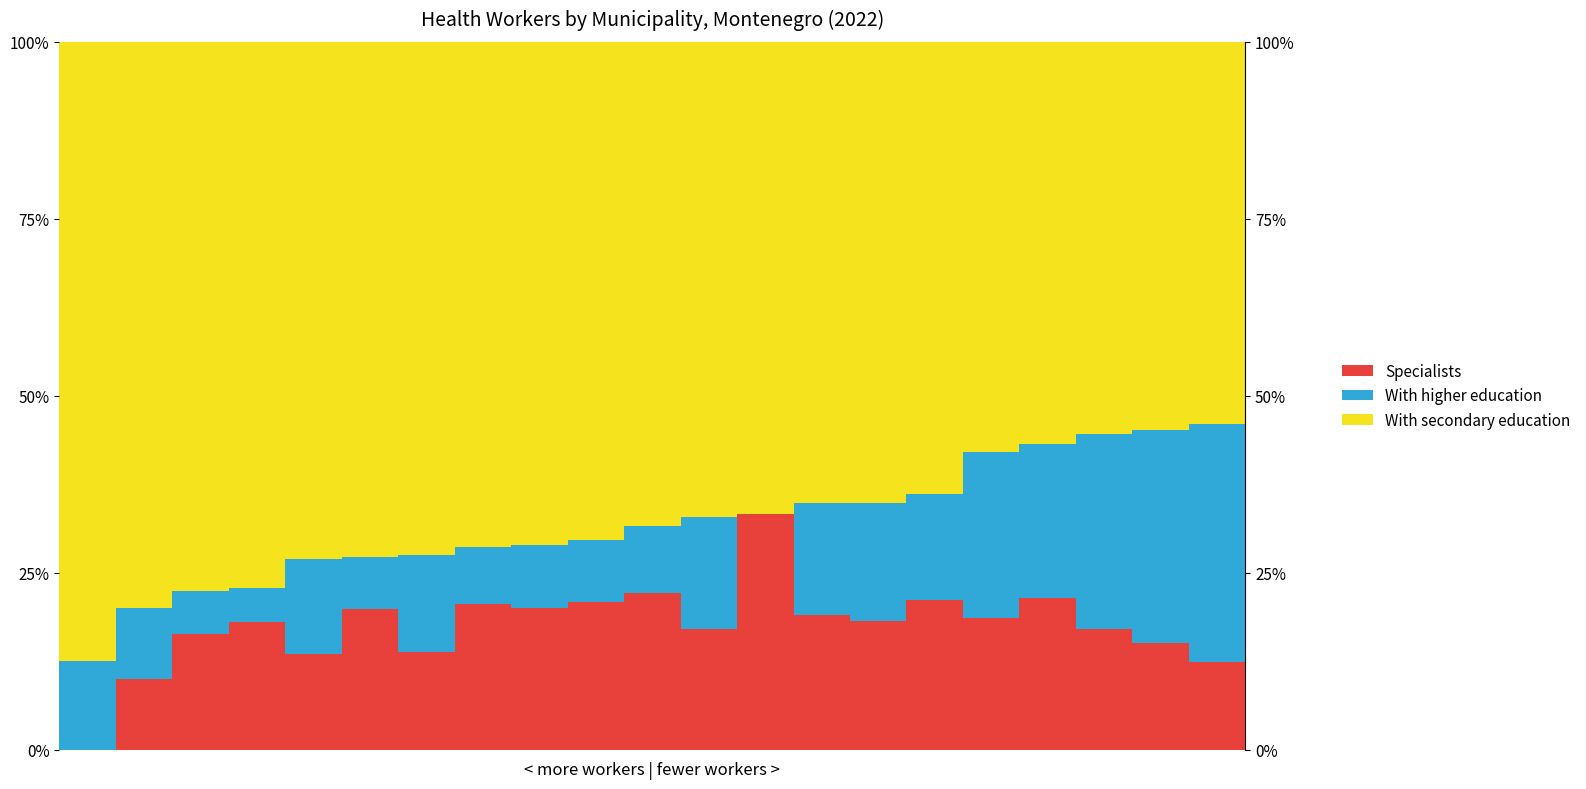

Is the value of With secondary education at 10 greater than the value of Specialists at 6?

Yes